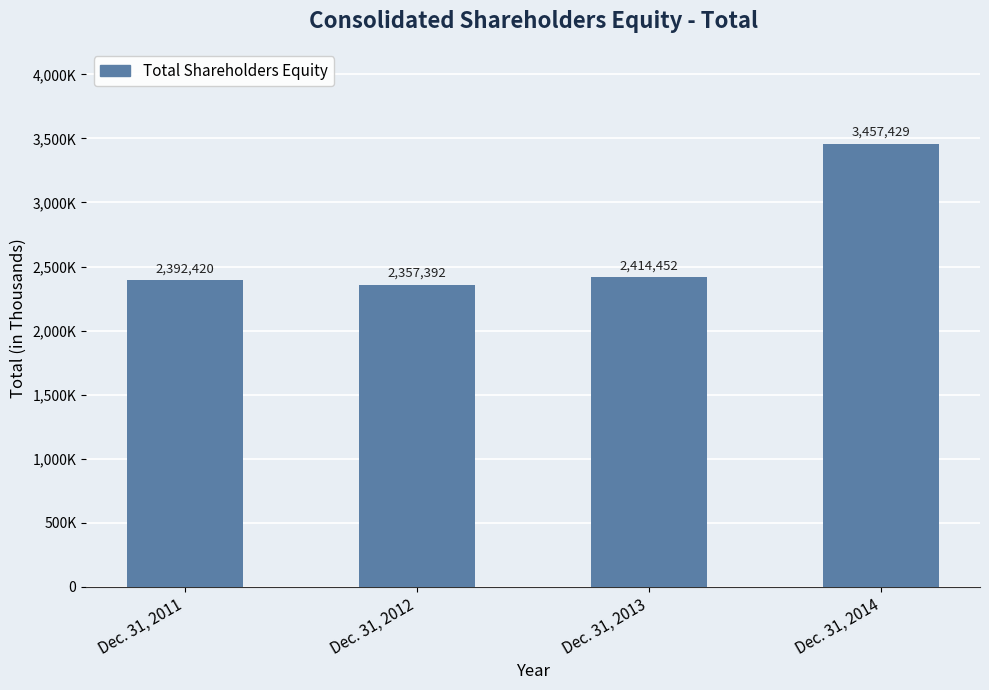

Reading left to right, transcribe all the data shown in this chart.

2392420	2357392	2414452	3457429